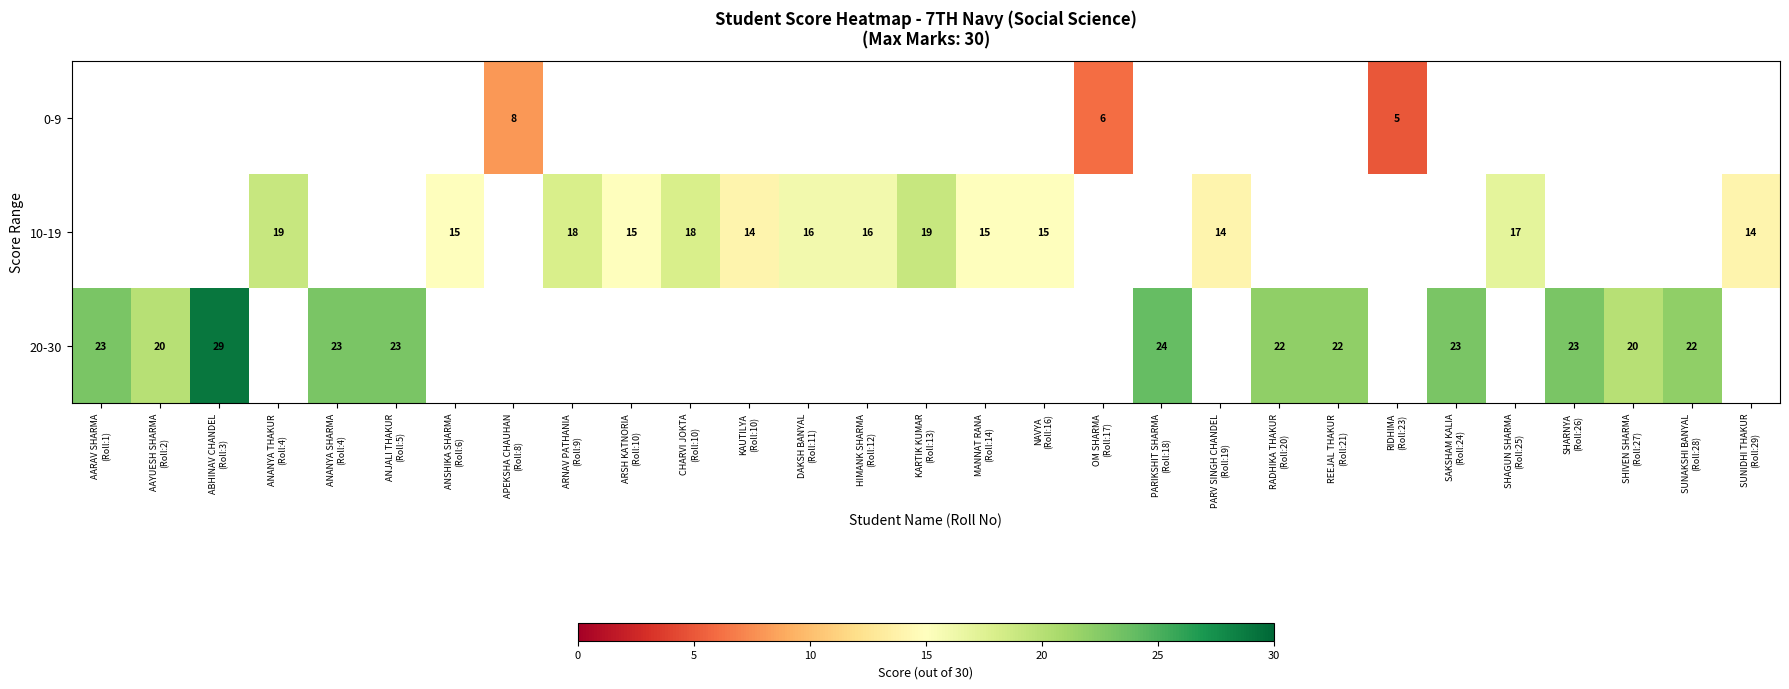

True or false: 20-30 has a value of 22.0 at RADHIKA THAKUR (Roll:20).

True